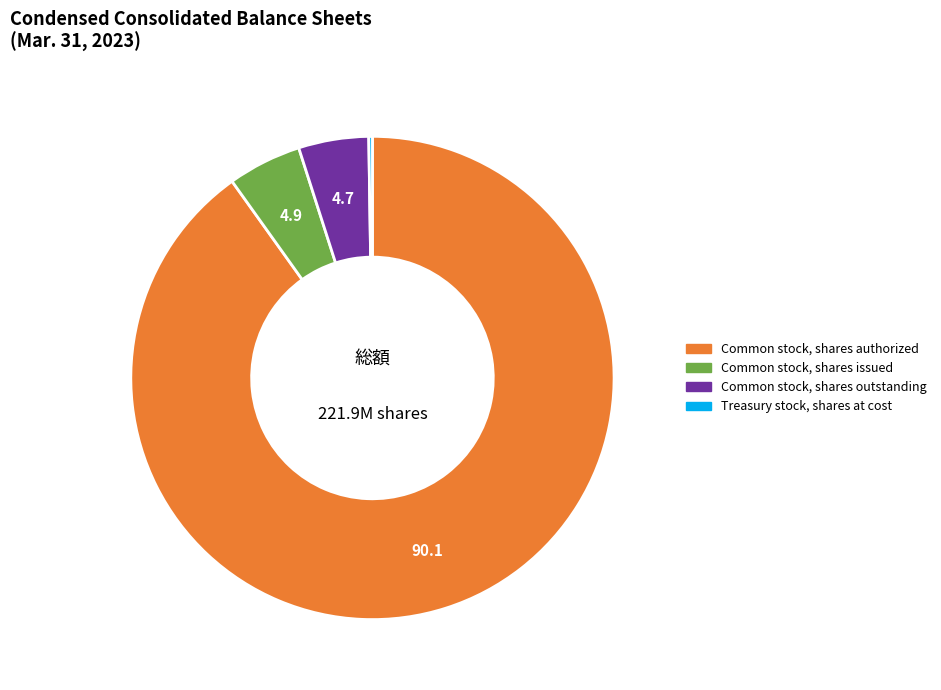

Is there a majority slice in this chart?

Yes